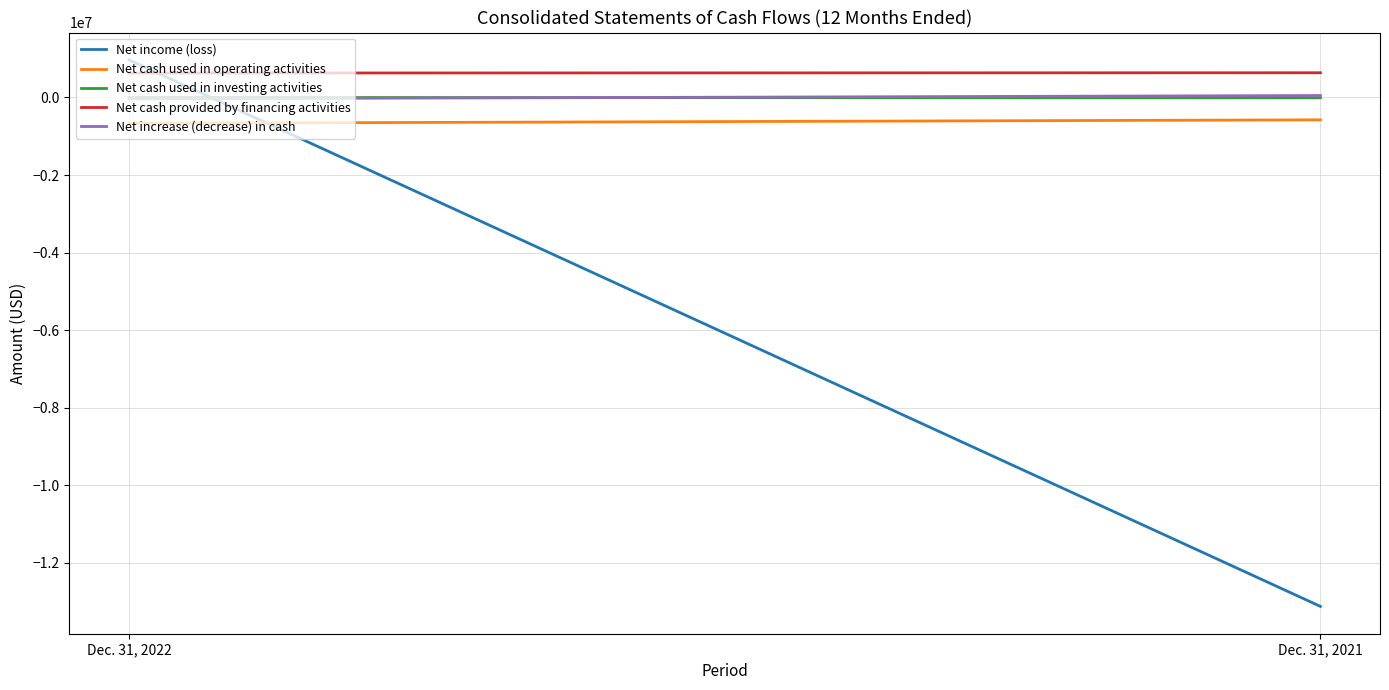

What is the sum of the Net increase (decrease) in cash values at Dec. 31, 2021 and Dec. 31, 2022?

12508